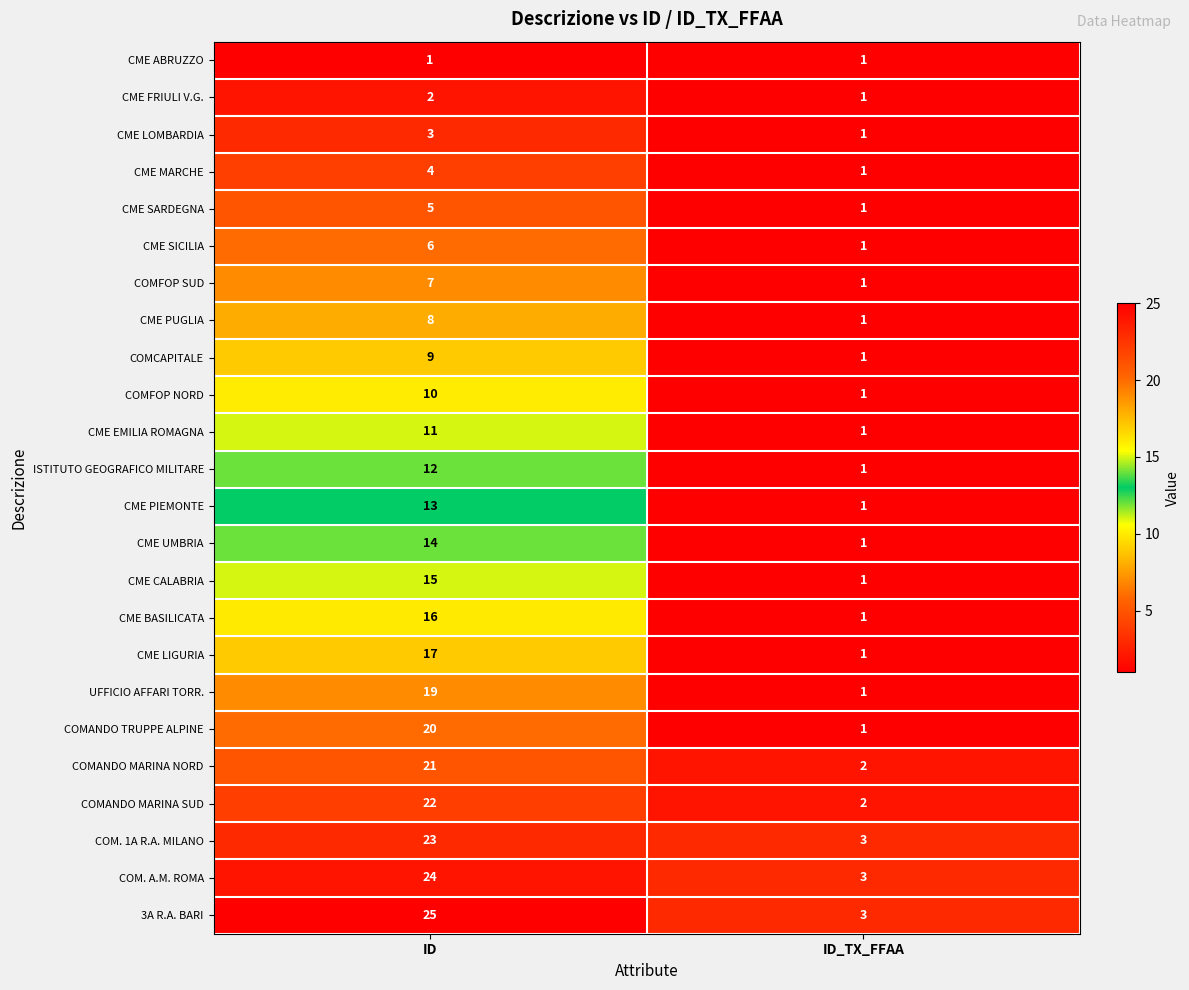

What is the difference between the CME LIGURIA values at ID and ID_TX_FFAA?

16